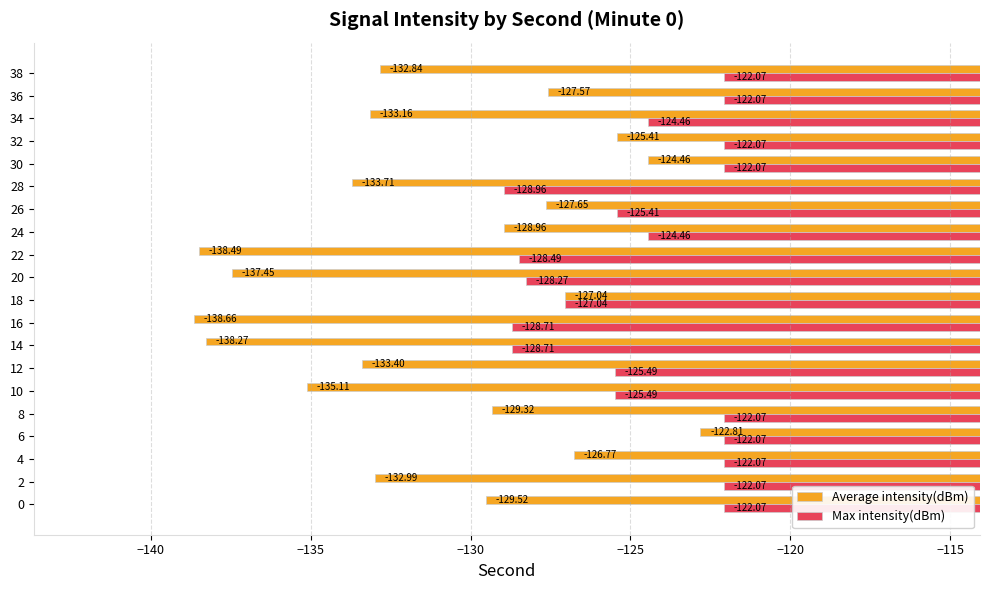

List the series in order of their peak value, highest first.

Max intensity(dBm), Average intensity(dBm)